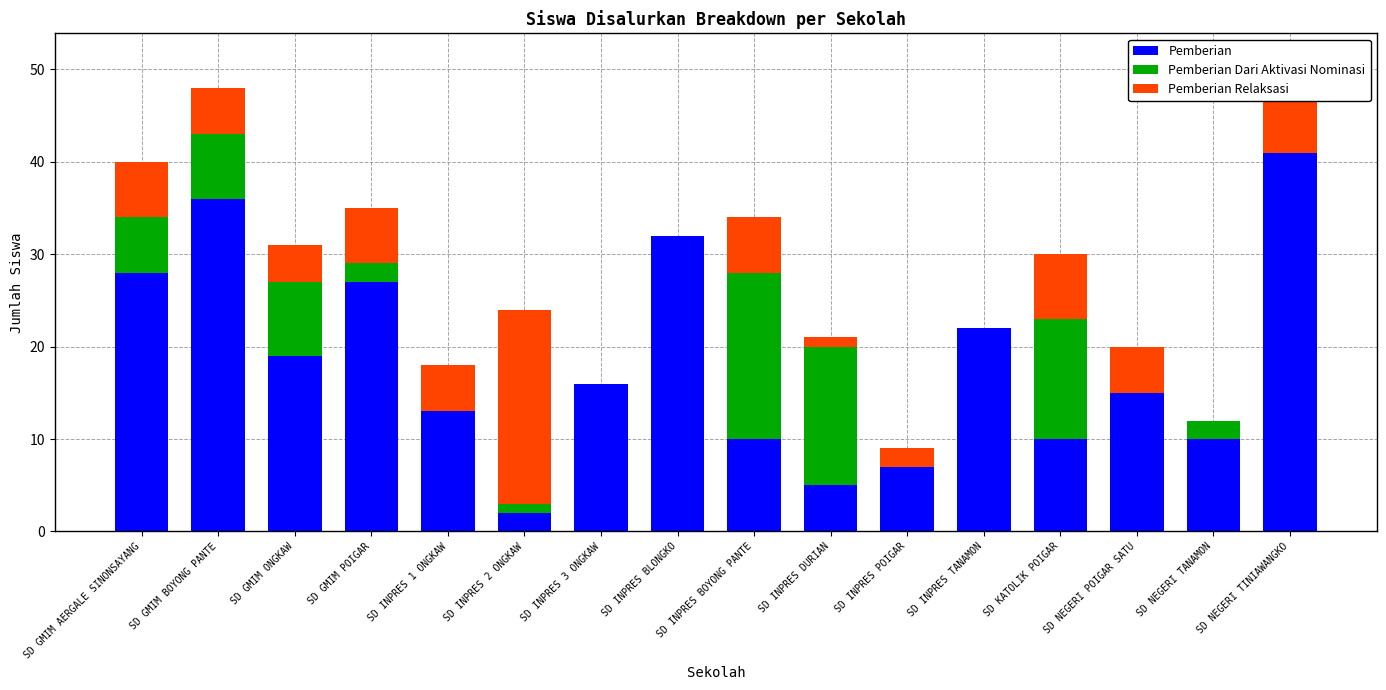

The value of Pemberian at SD GMIM AERGALE SINONSAYANG is 14. True or false?

False